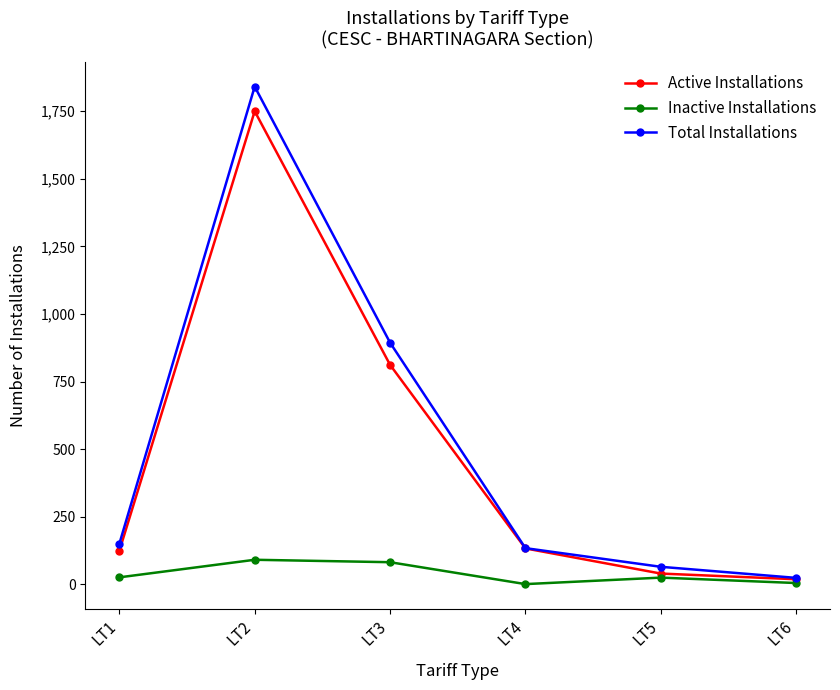

What is the total value across all series at LT6?

48